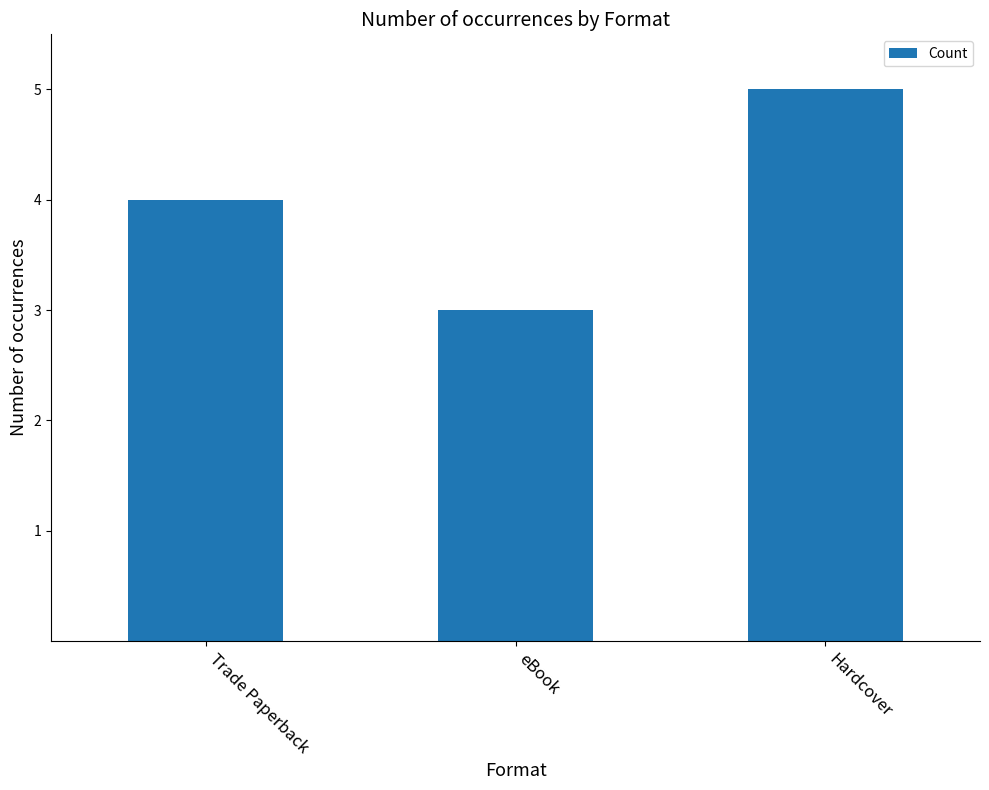

What is the sum of all values?

12